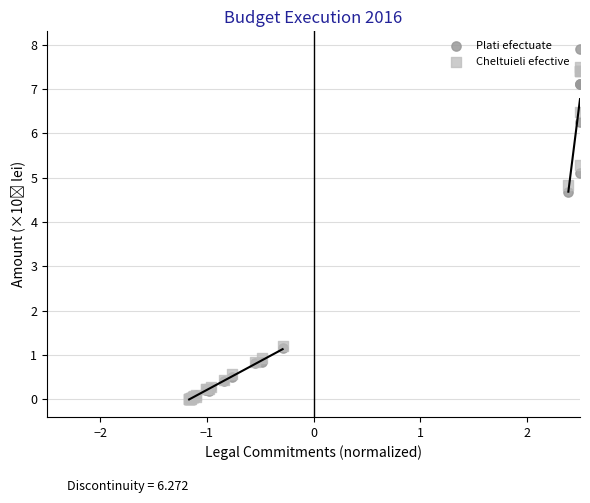

Across all series, what Y value is closest to 3?

4.7